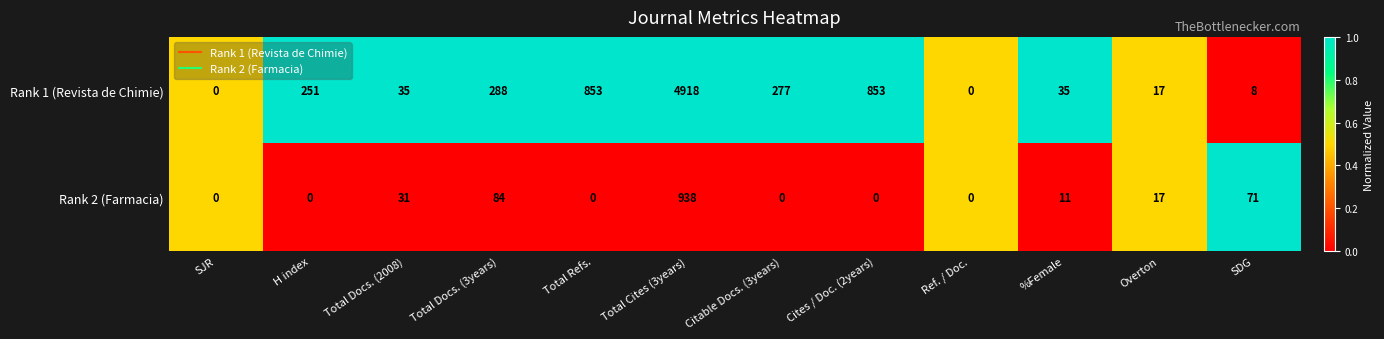

What is the difference between the second highest and second lowest values in the Rank 1 (Revista de Chimie) series?

853